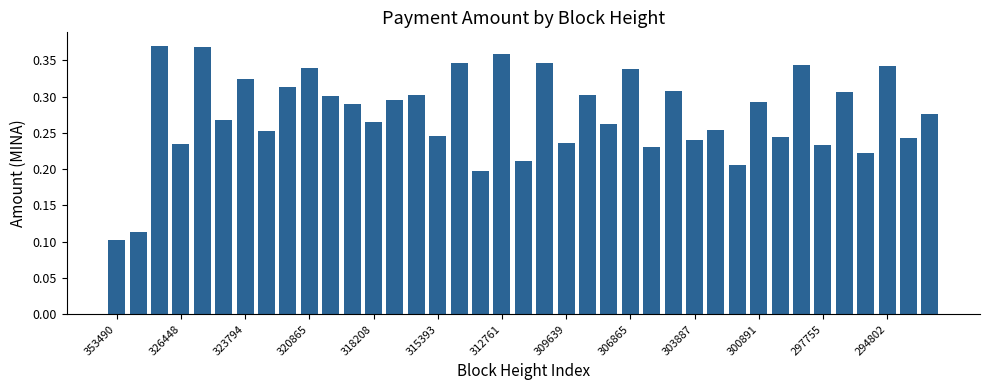

How many values are between 0 and 1?

39